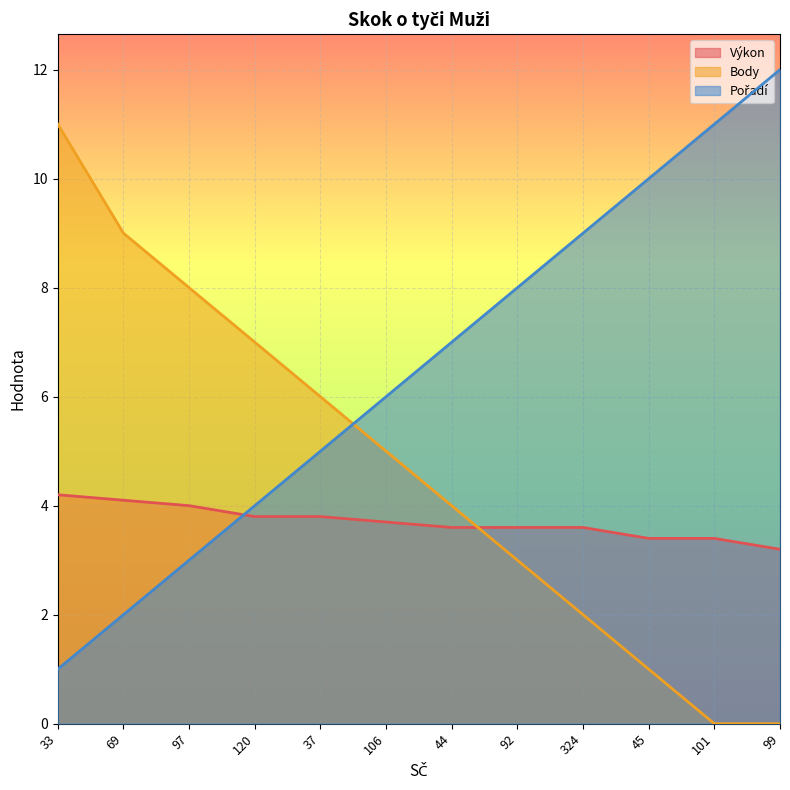

Between which two adjacent categories do Výkon and Body first intersect?

44 and 92